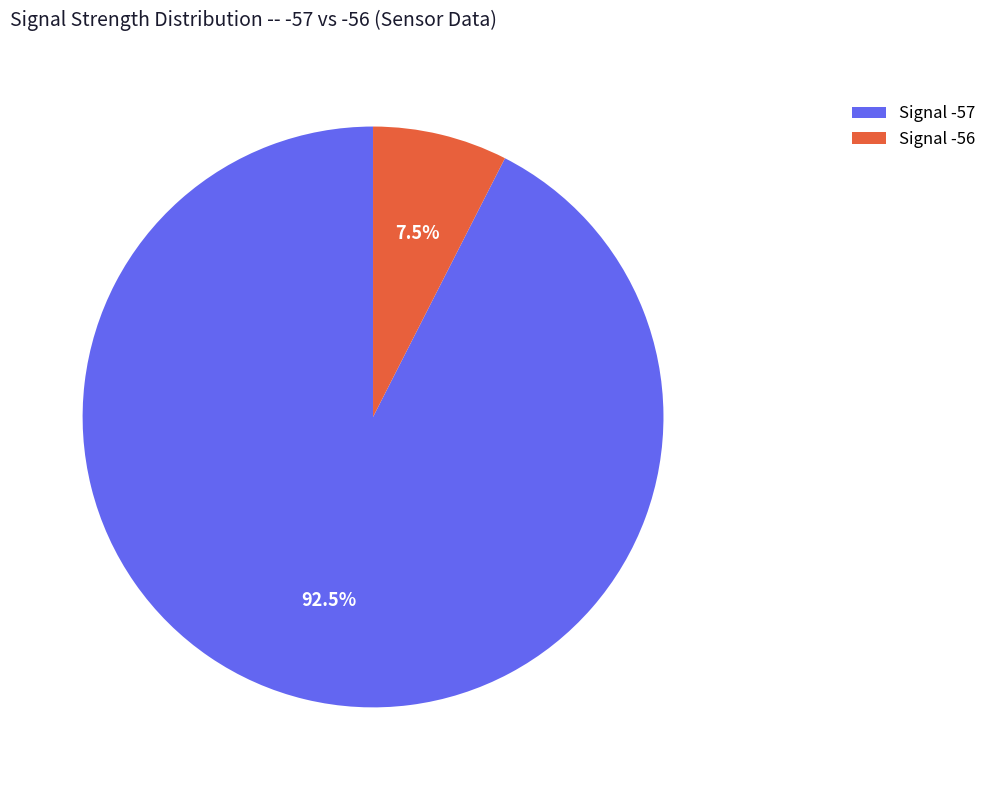

What is the largest slice in the pie chart?

Signal -57